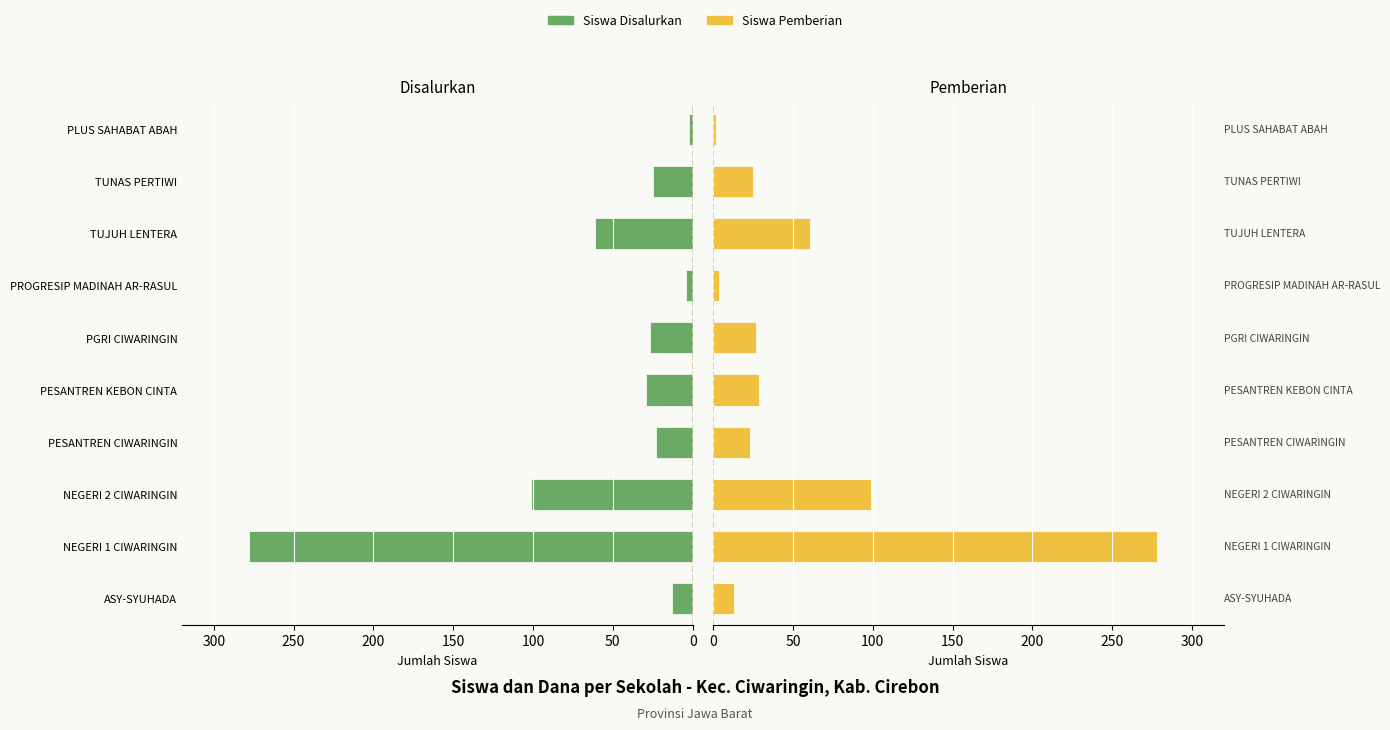

Rank the series at PESANTREN CIWARINGIN from highest to lowest value.

Siswa Disalurkan, Siswa Pemberian